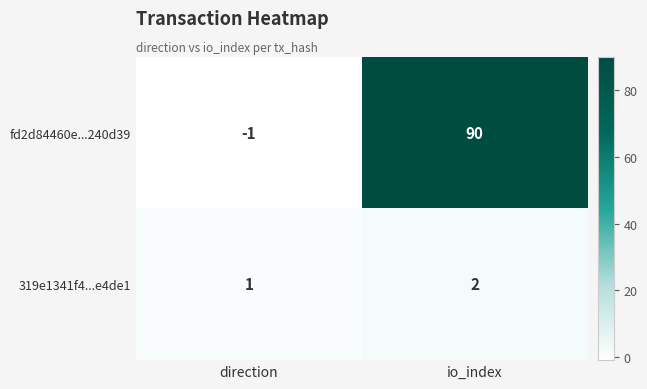

Reading right to left, what are all the values shown in this chart?

fd2d84460e...240d39: io_index=90	direction=-1
319e1341f4...e4de1: io_index=2	direction=1